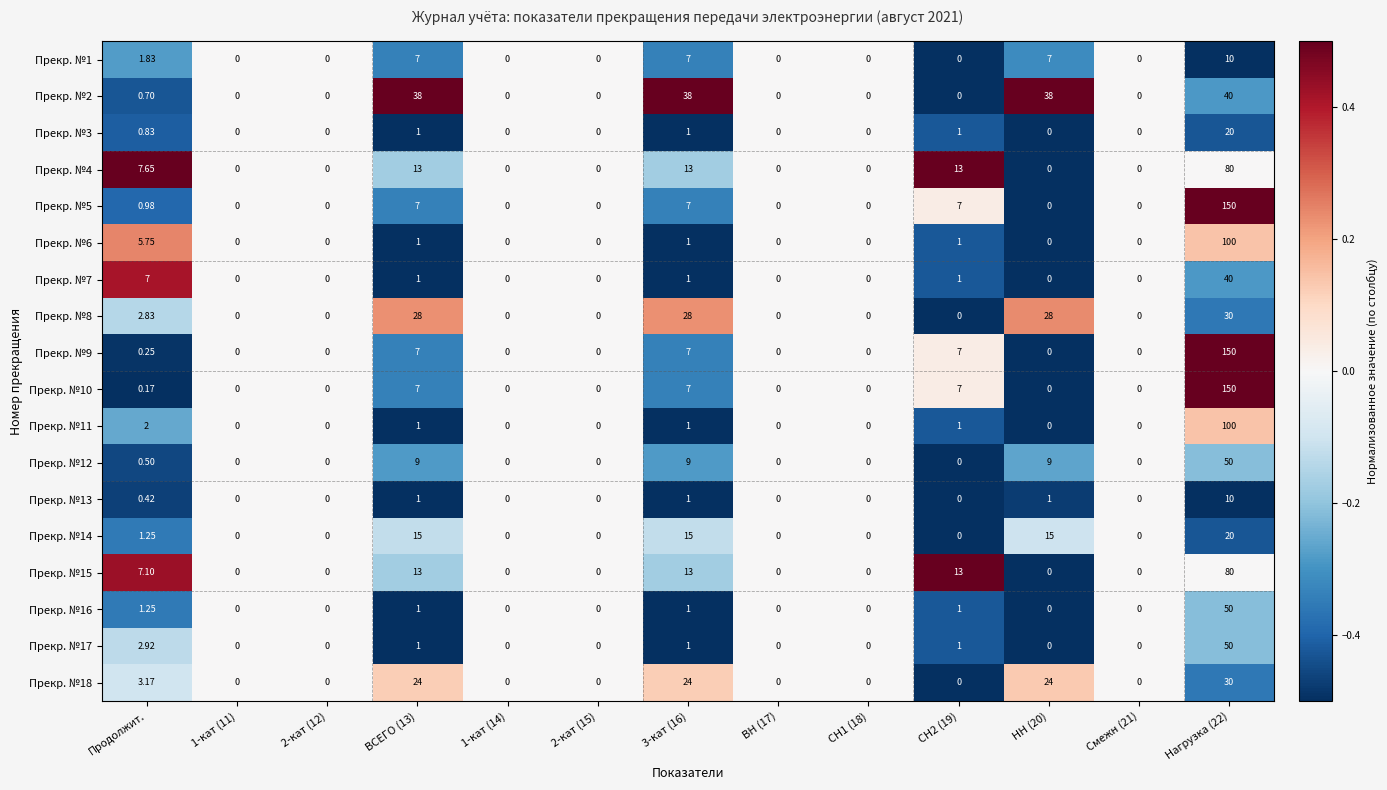

How many values in Прекр. №2 are above zero?

5